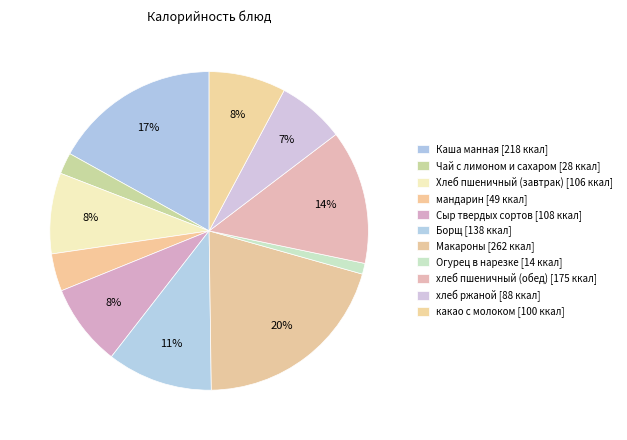

True or false: Чай с лимоном и сахаром accounts for 2% of the total.

True